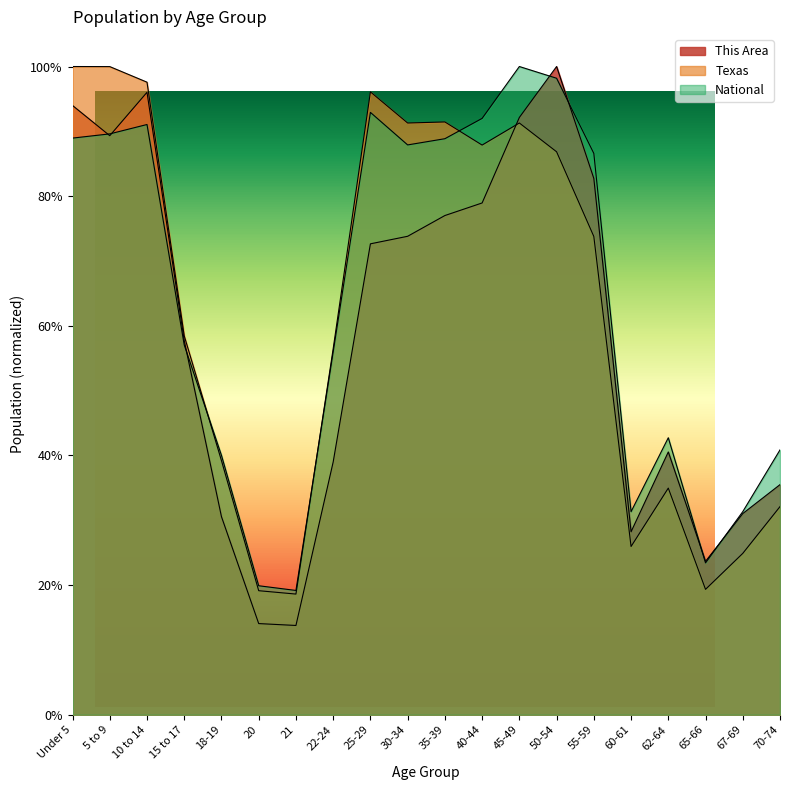

Between which two adjacent categories do Texas and This Area first intersect?

40-44 and 45-49